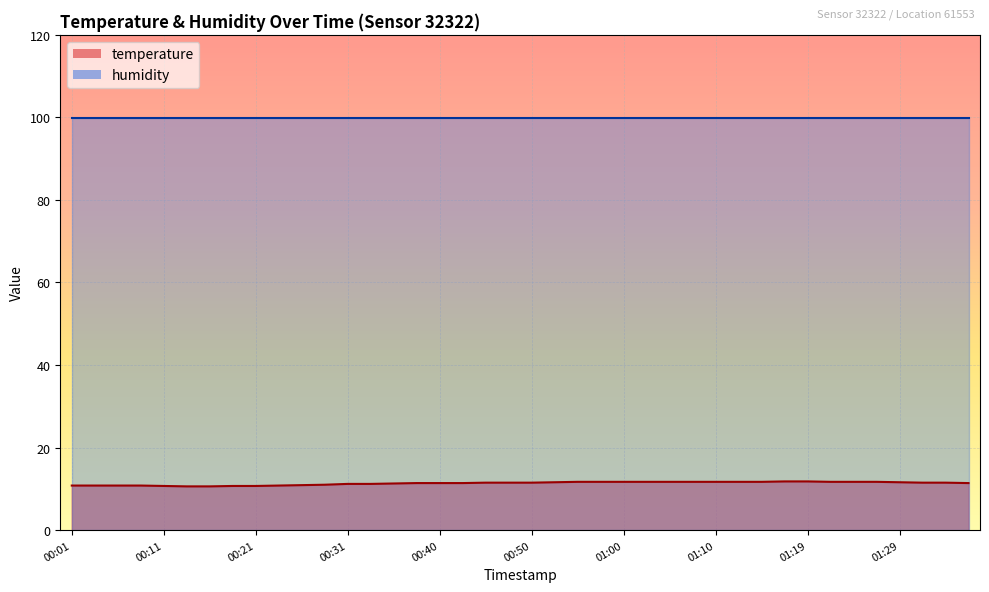

What is the sum of all values?

453.2